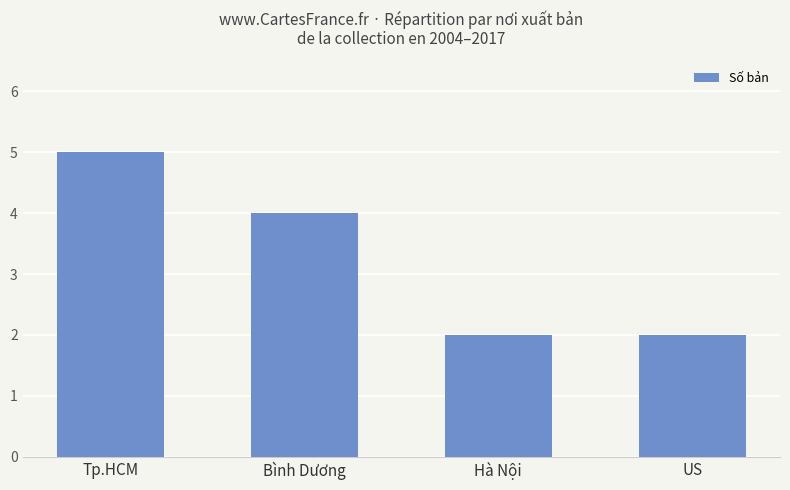

What value does the data have at Tp.HCM?

5